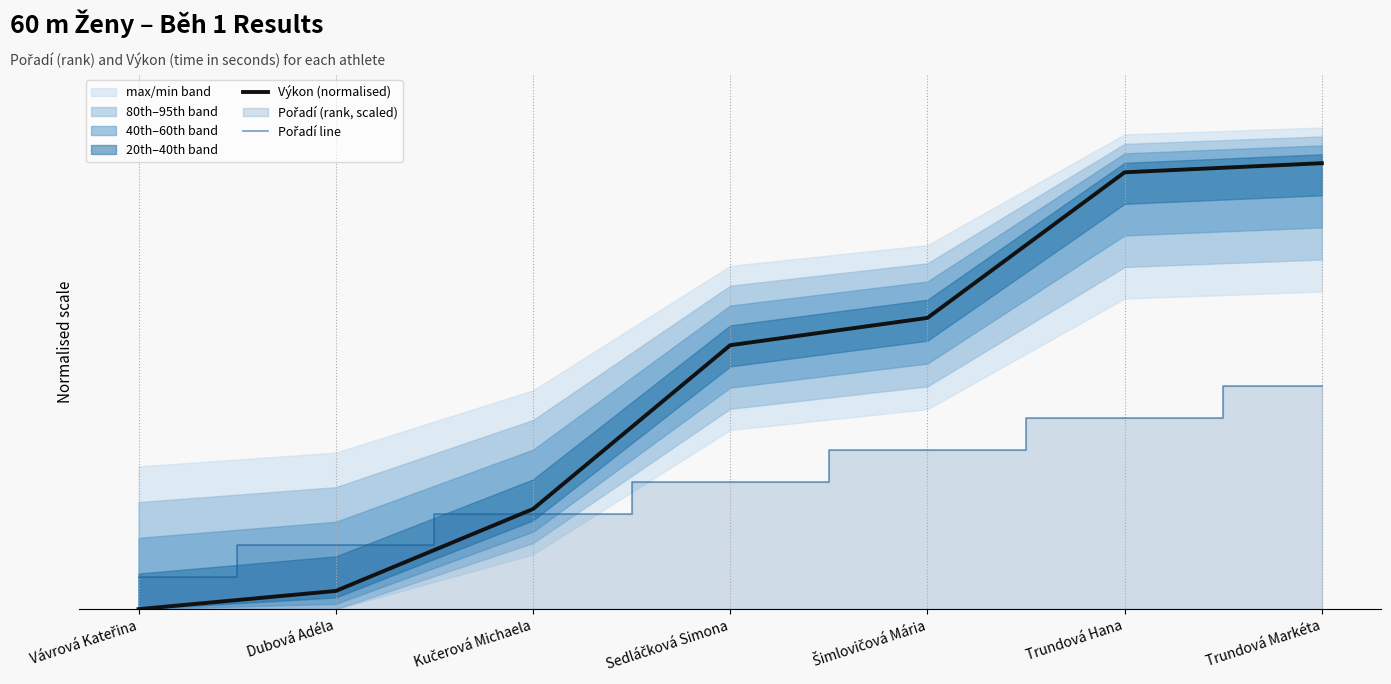

List the series in order of their overall mean, highest first.

Výkon (normalised), Pořadí line